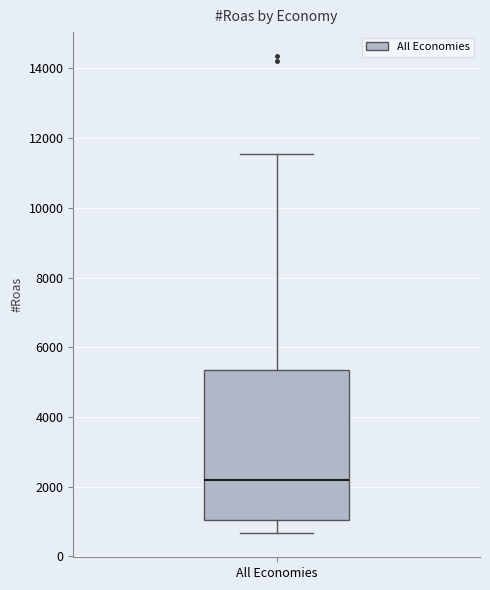

Read this box plot against the y-axis: the position of the median line, the range covered by the box, and the ends of both whiskers. The values are not printed on the chart, so give them approximately, as read against the axis.

median 2200, box 1000 to 5400, whiskers 600 to 11600